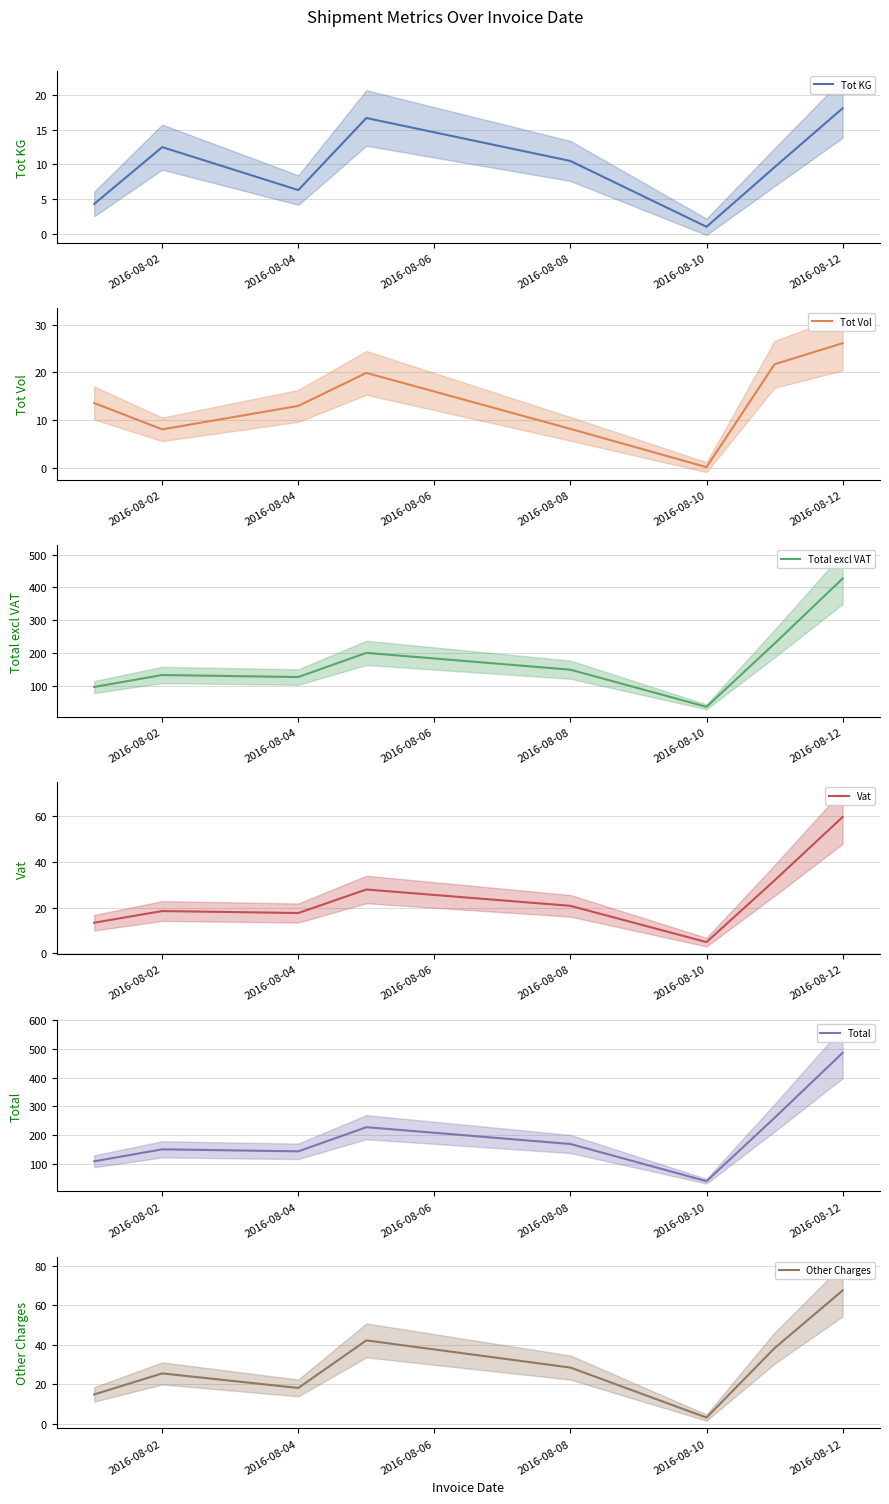

Reading left to right, extract all data points from this chart.

Tot KG: 4.3	12.5	6.3	16.7	10.5	1.0	9.6	18.1
Tot Vol: 13.6	8.1	13.0	19.9	8.2	0.2	21.7	26.1
Total excl VAT: 95.8	132.3	126.1	199.9	148.6	35.1	228.3	426.6
Vat: 13.4	18.5	17.7	28.0	20.8	4.9	31.9	59.7
Total: 109.2	150.8	143.8	227.8	169.4	40.0	260.3	486.4
Other Charges: 14.8	25.5	18.1	42.2	28.4	3.1	38.3	67.4